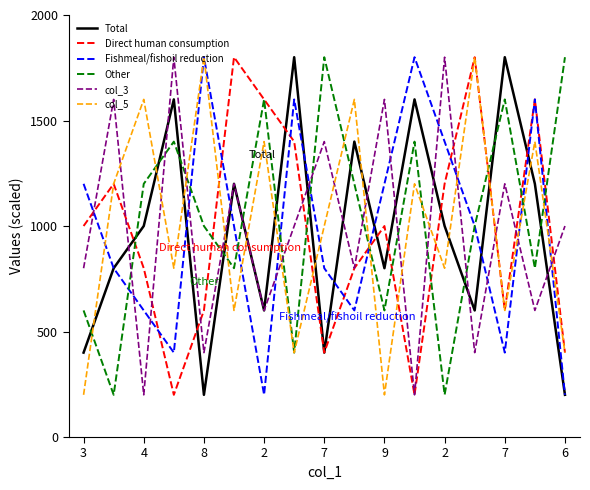

Which series ends up on top after the final intersection of Fishmeal/fishoil reduction and col_5?

col_5